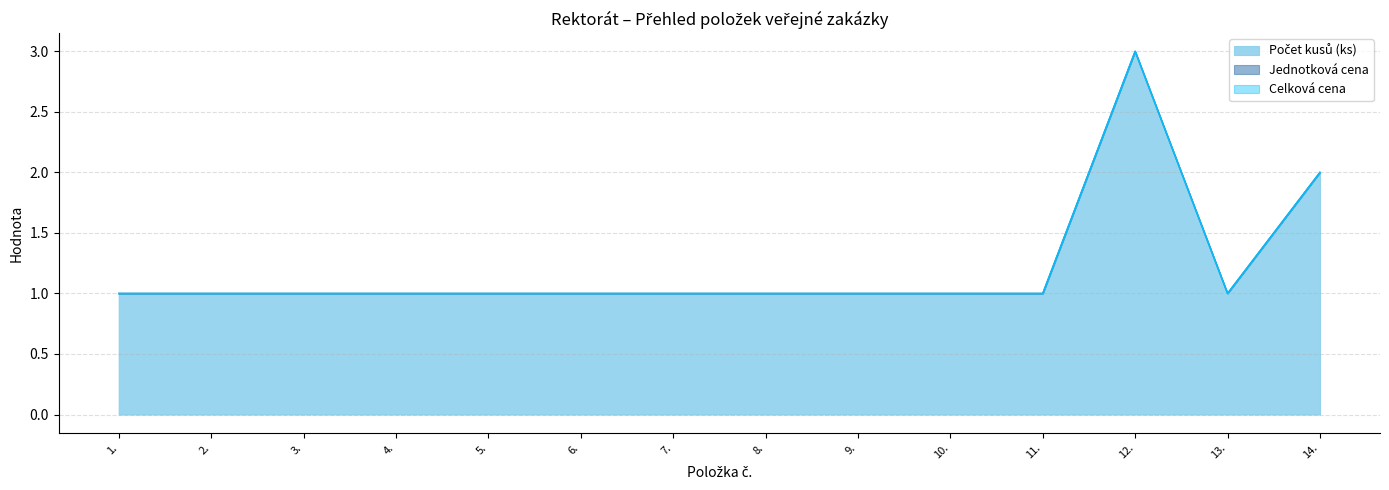

True or false: Počet kusů (ks) and Jednotková cena cross at least once.

False